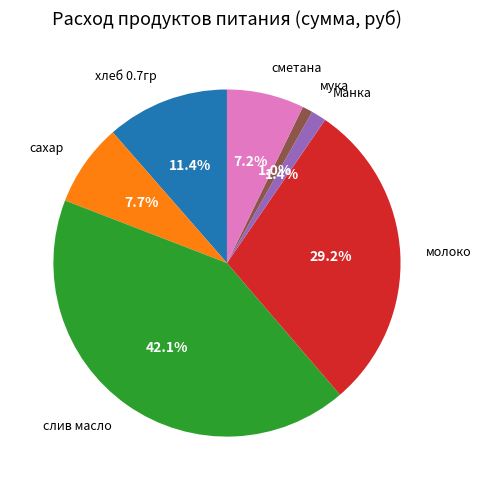

How many slices are in this pie chart?

7